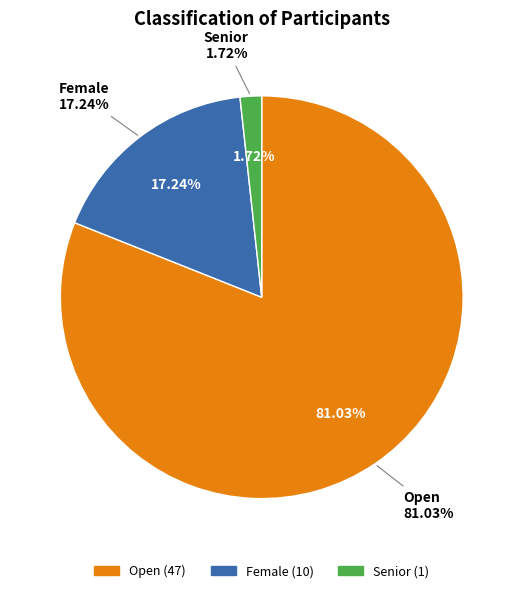

The Open slice represents 75% of the pie. True or false?

False